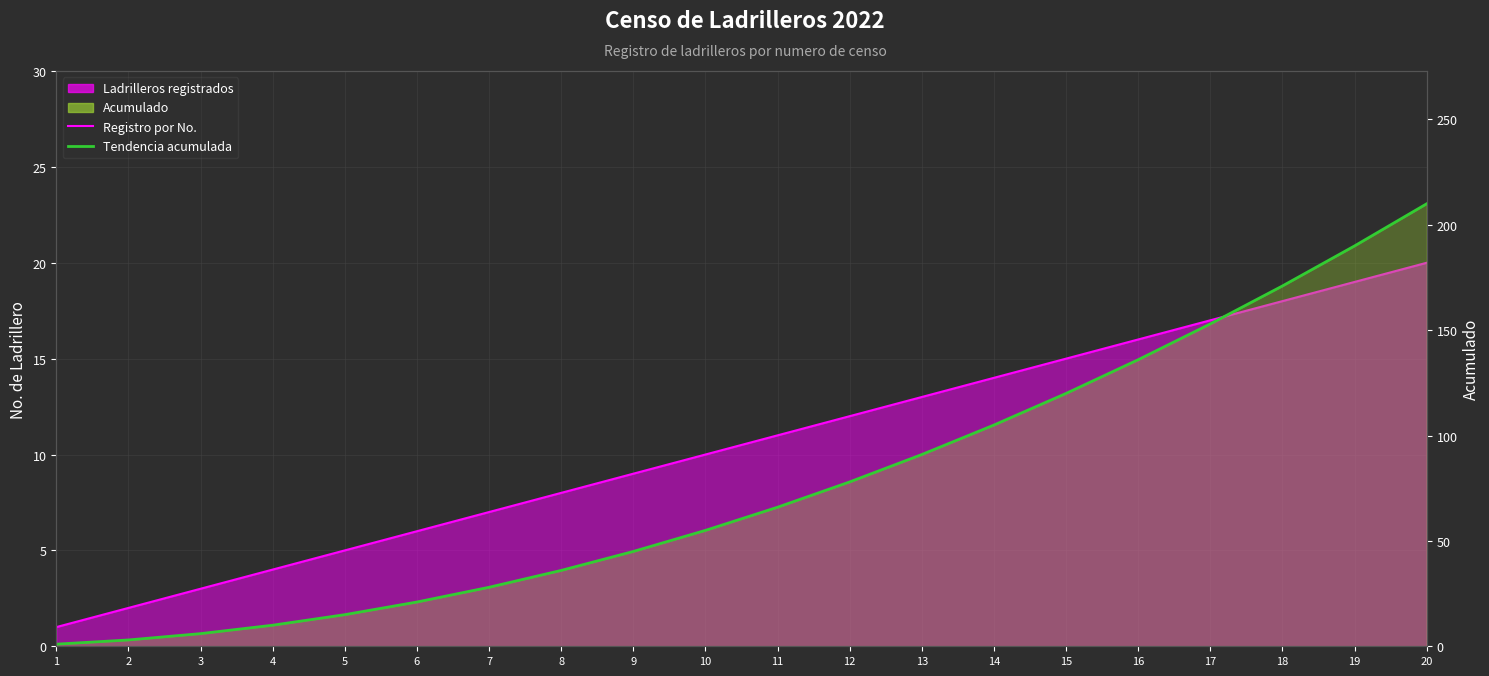

The value of Acumulado at 15 is 156. True or false?

False